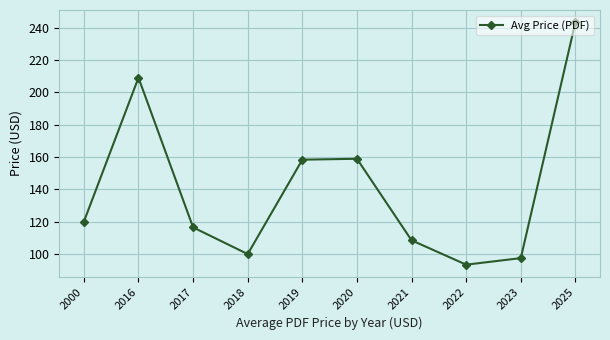

What is the sum of all values?

1405.5